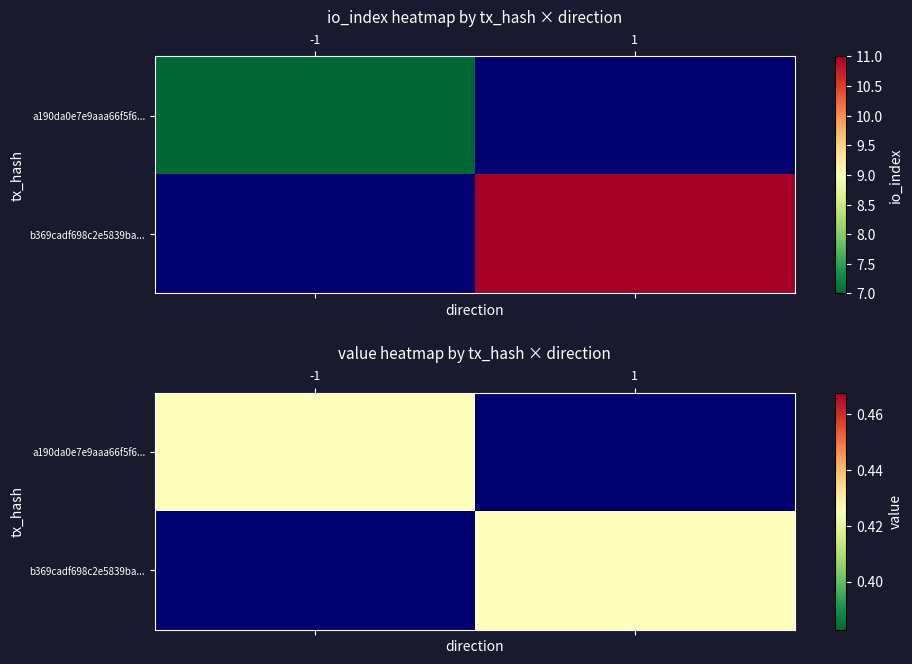

At how many categories does at least one series exceed 0?

2